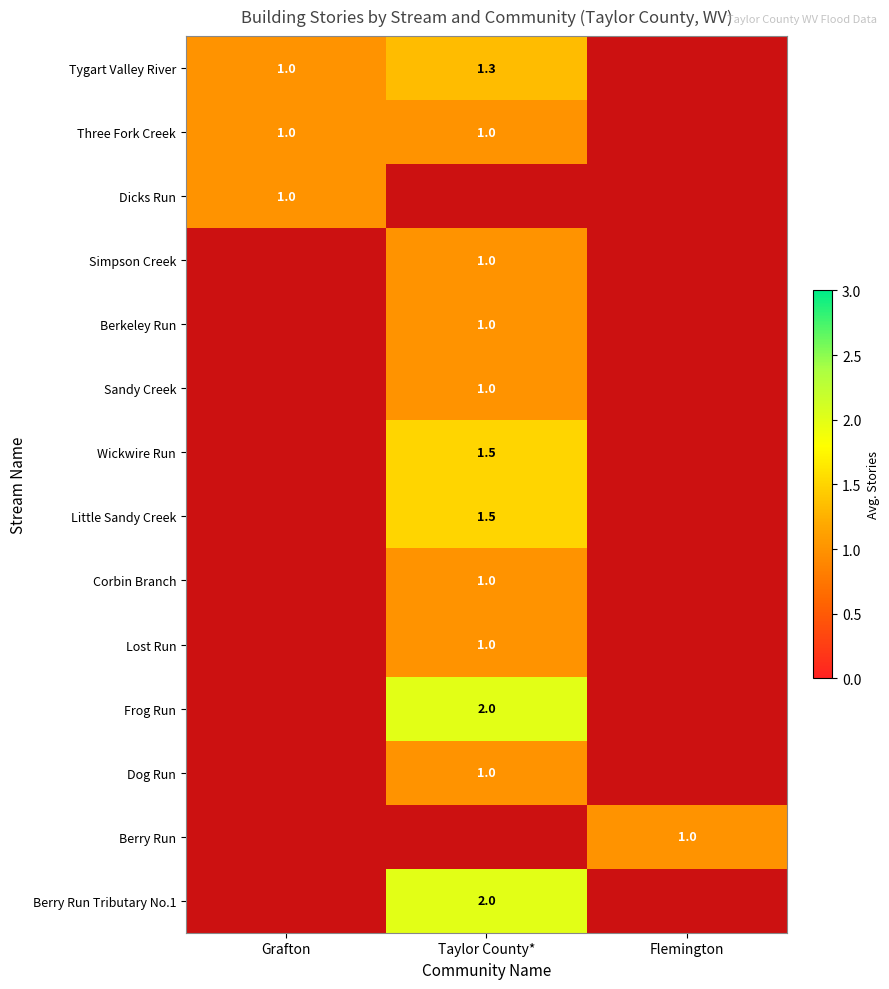

At which category does the chart reach its minimum across all series?

Grafton